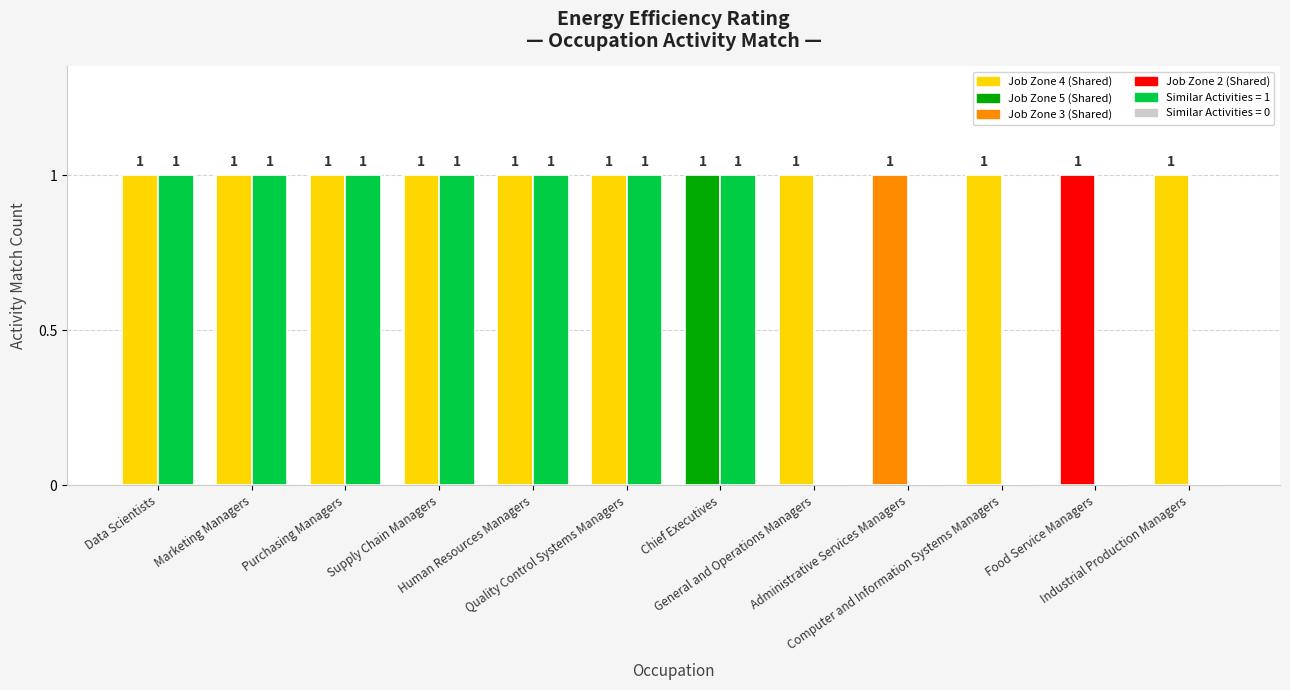

Count the number of data series in this chart.

2